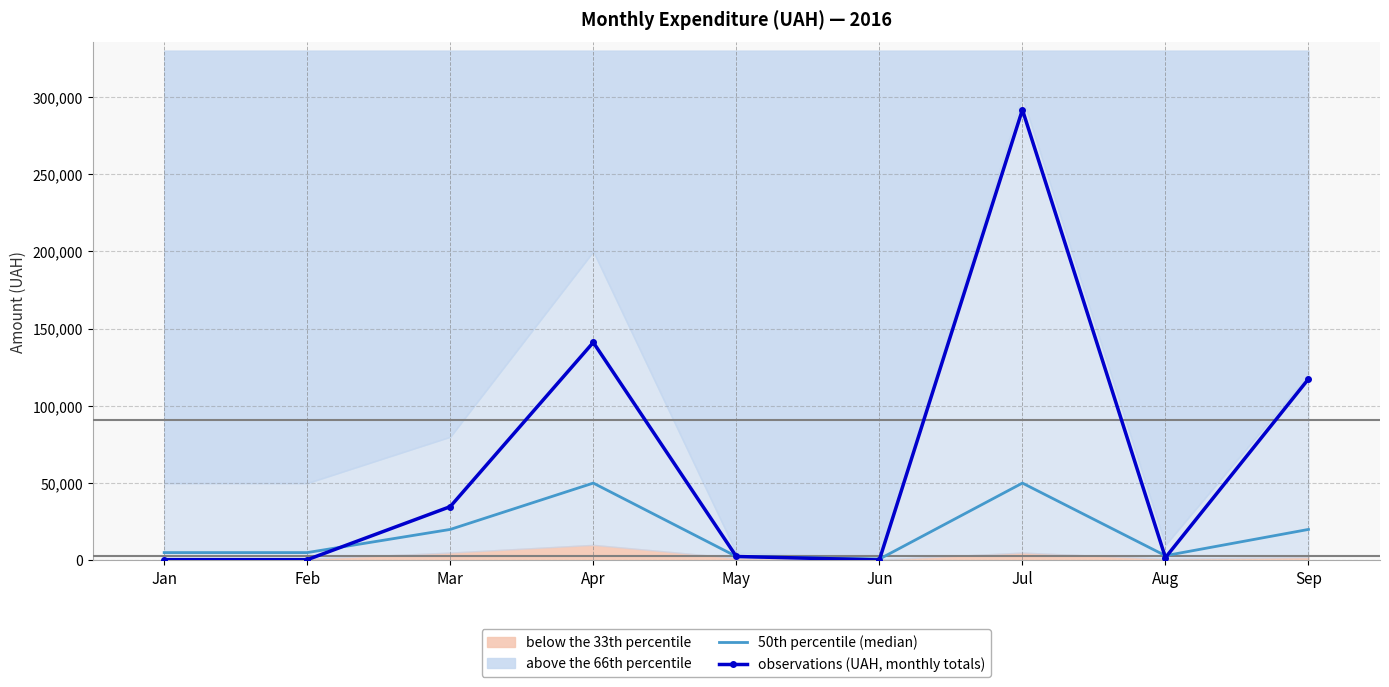

True or false: 50th percentile (median) has more than 0 points higher than both neighbors.

True